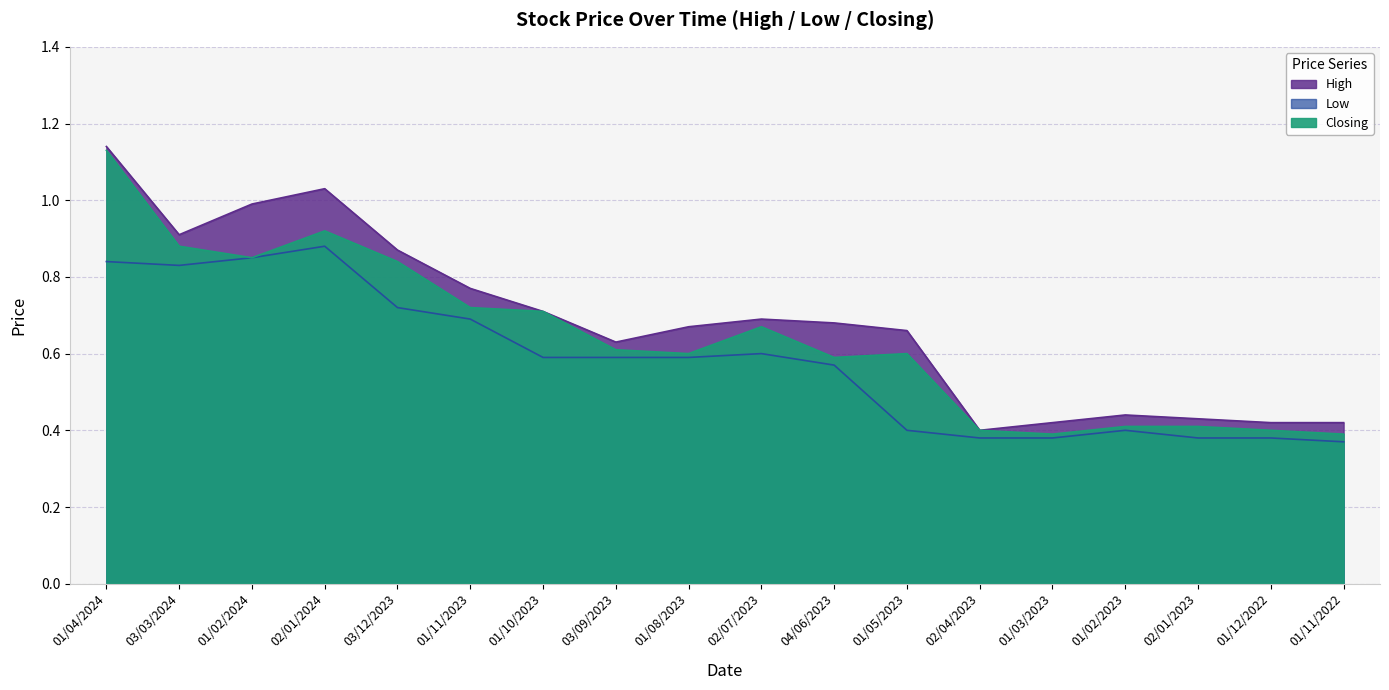

The High series shows 0.9 at 01/05/2023. True or false?

False